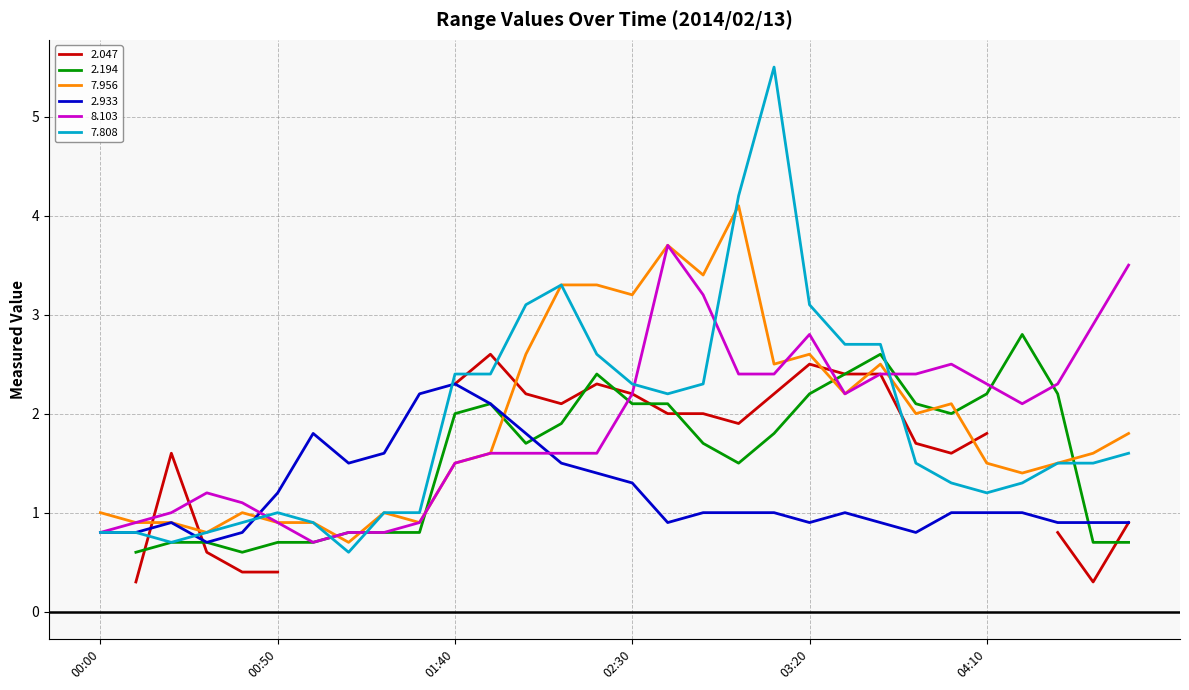

What is the greatest value displayed?

5.5